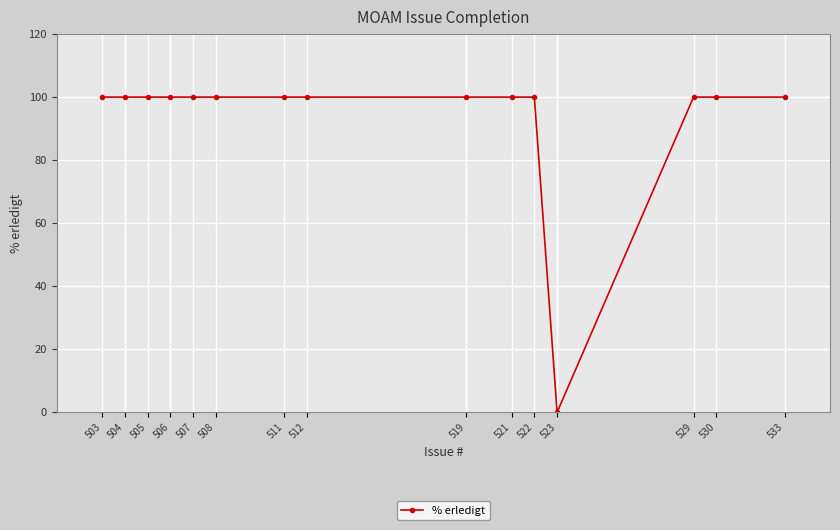

The value at 533 is 156. True or false?

False